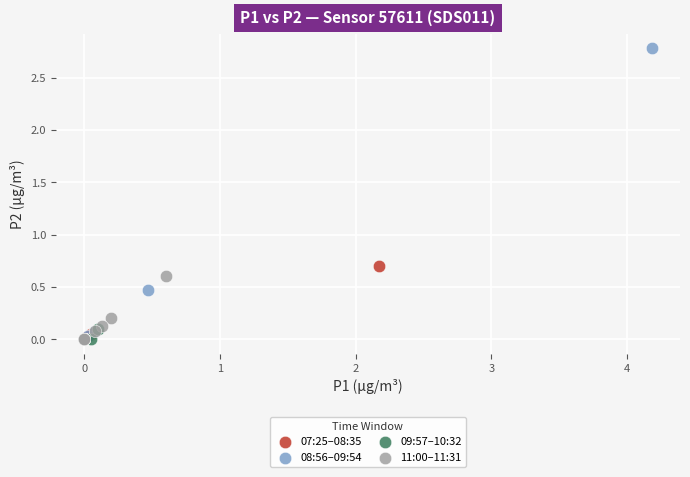

Which series has the widest spread of Y values?

08:56–09:54